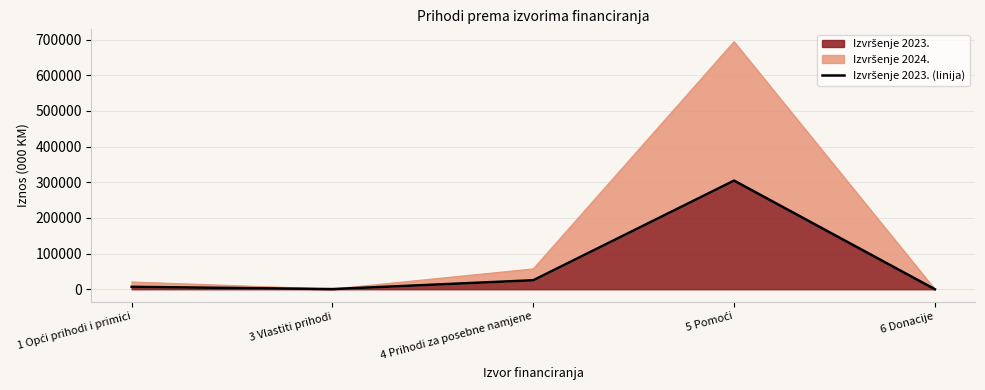

Where is the data nearest to the value 152372?

4 Prihodi za posebne namjene